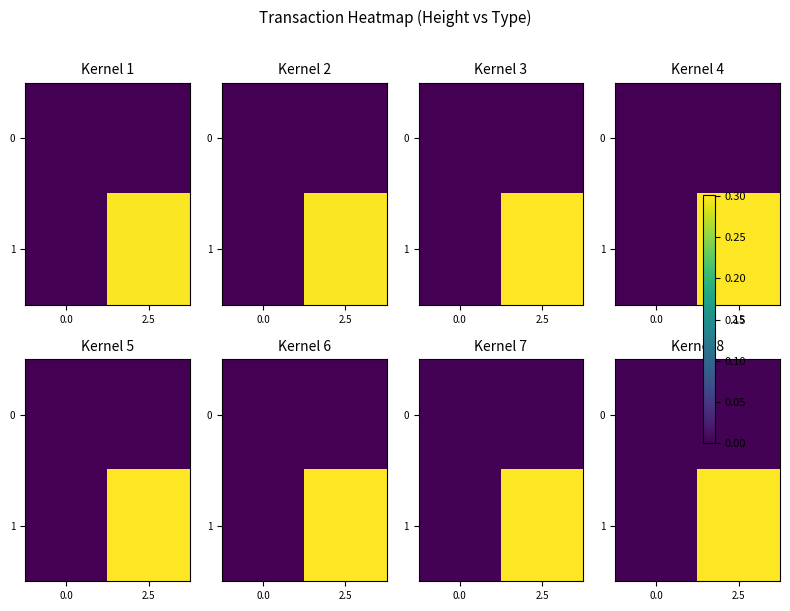

At how many categories does at least one series exceed 0?

2